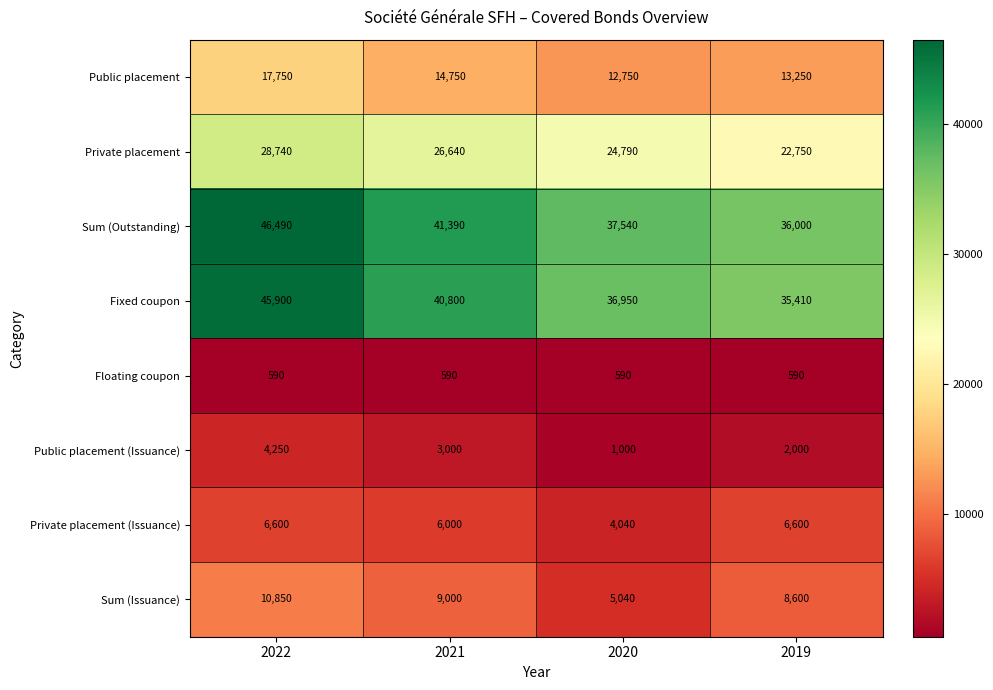

Is it true that Sum (Outstanding) equals 27728 at 2022?

False